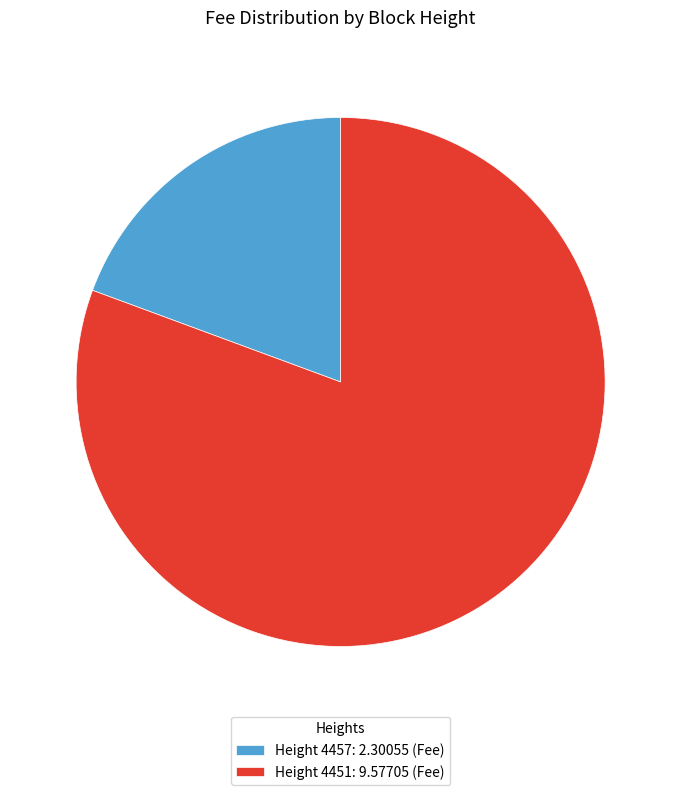

Is there any slice that represents more than half of the pie?

Yes